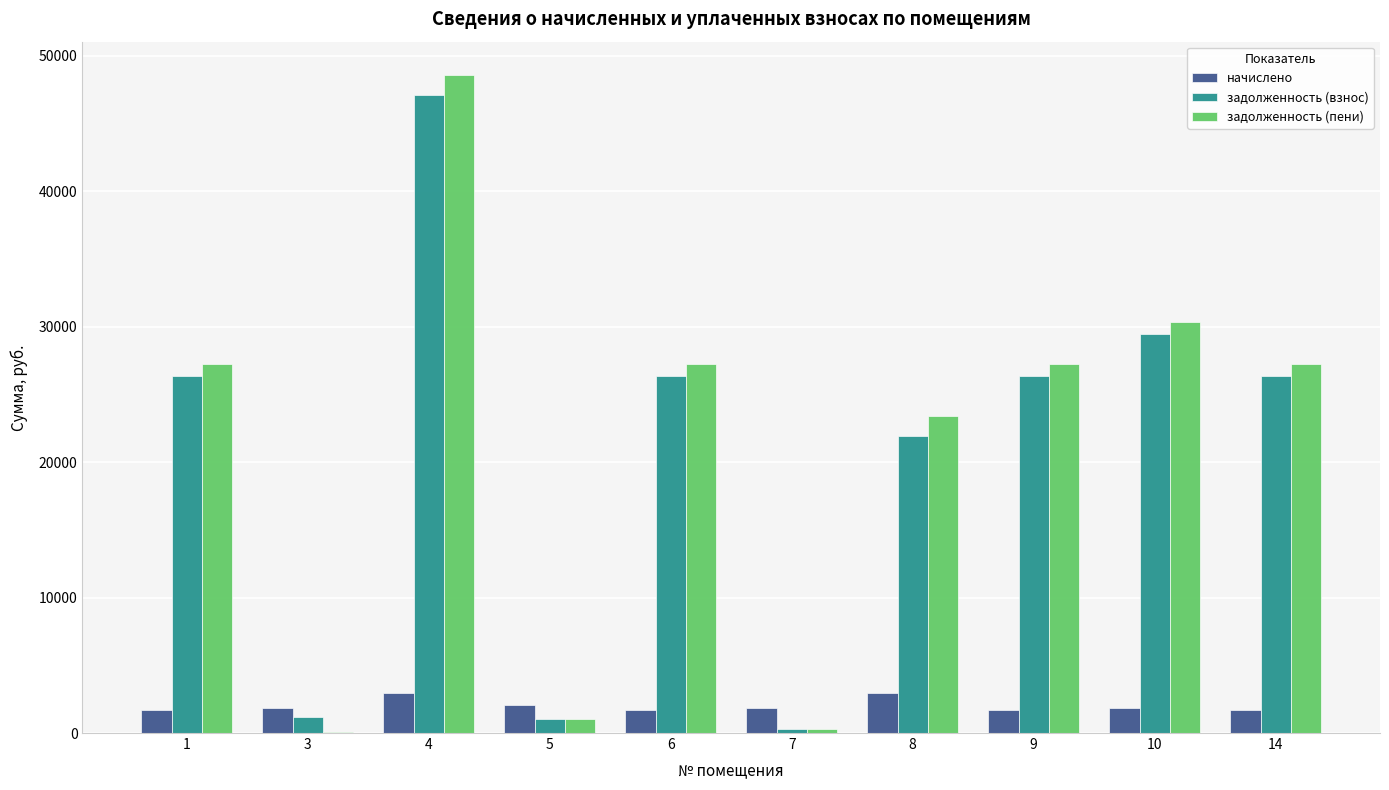

True or false: задолженность (пени) has a value of 30764.5 at 4.

False